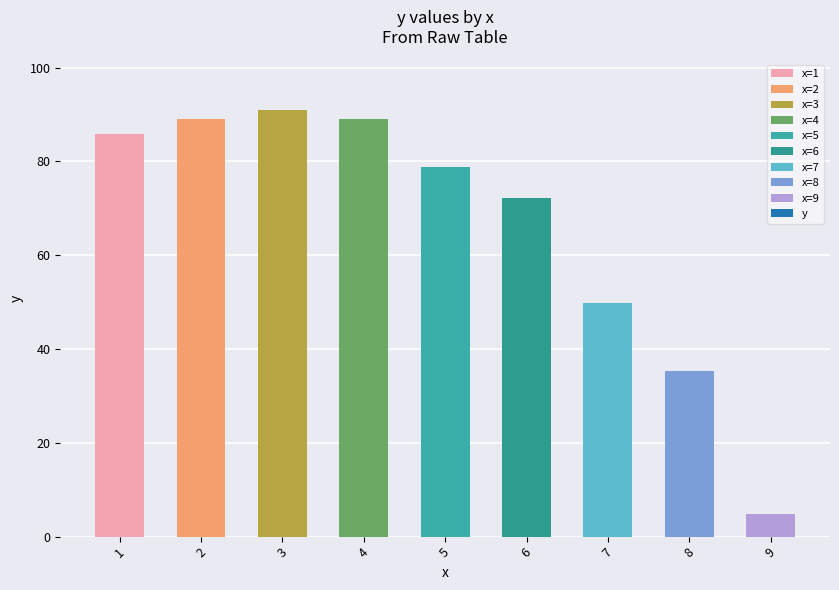

What is the difference between the second highest and second lowest values?

53.8